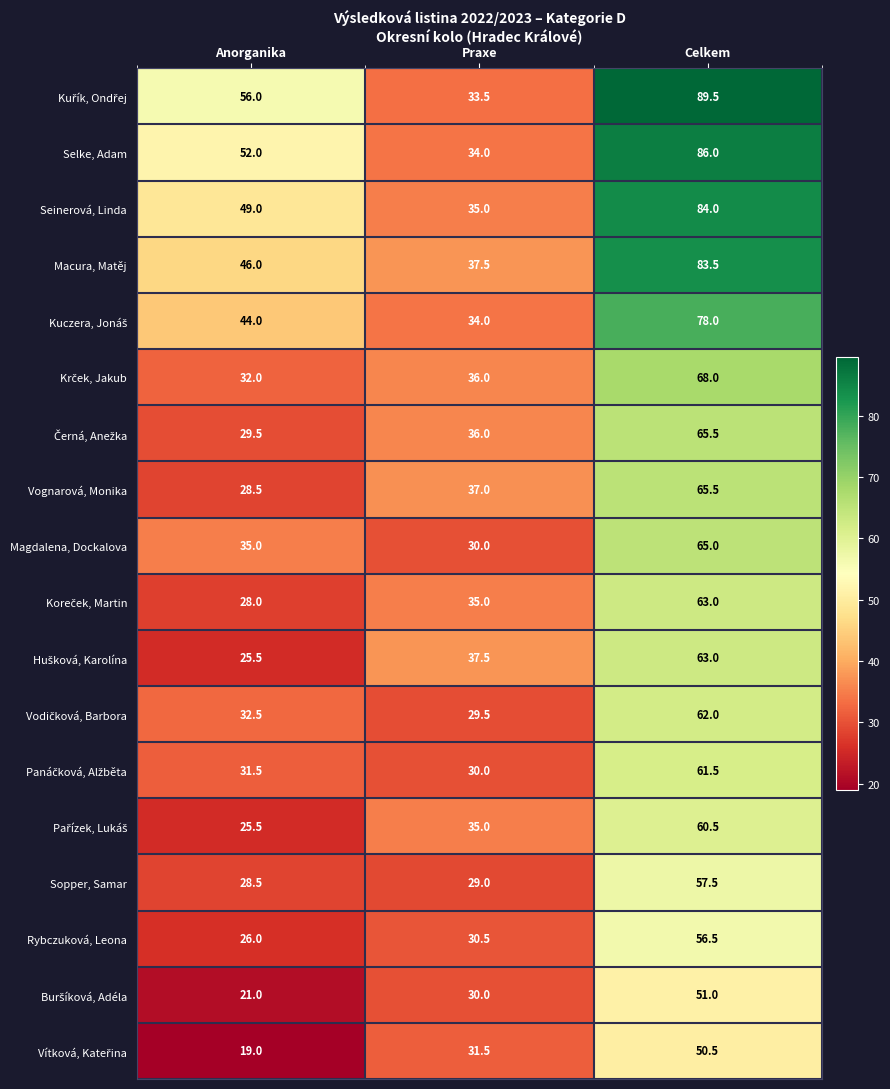

Where is Macura, Matěj nearest to the value 60?

Anorganika